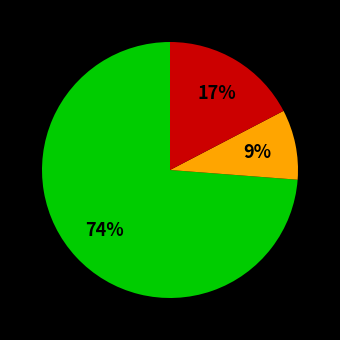

Is there any slice that represents more than half of the pie?

Yes